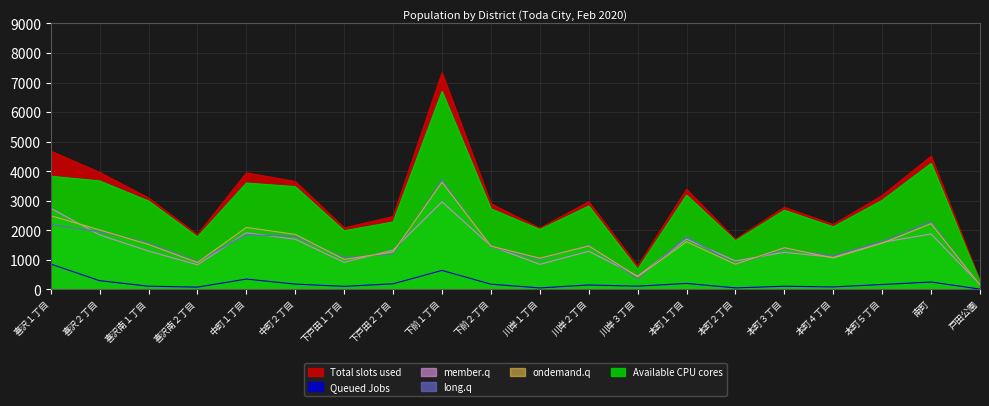

After their last crossing, which series has the higher values: member.q or ondemand.q?

member.q